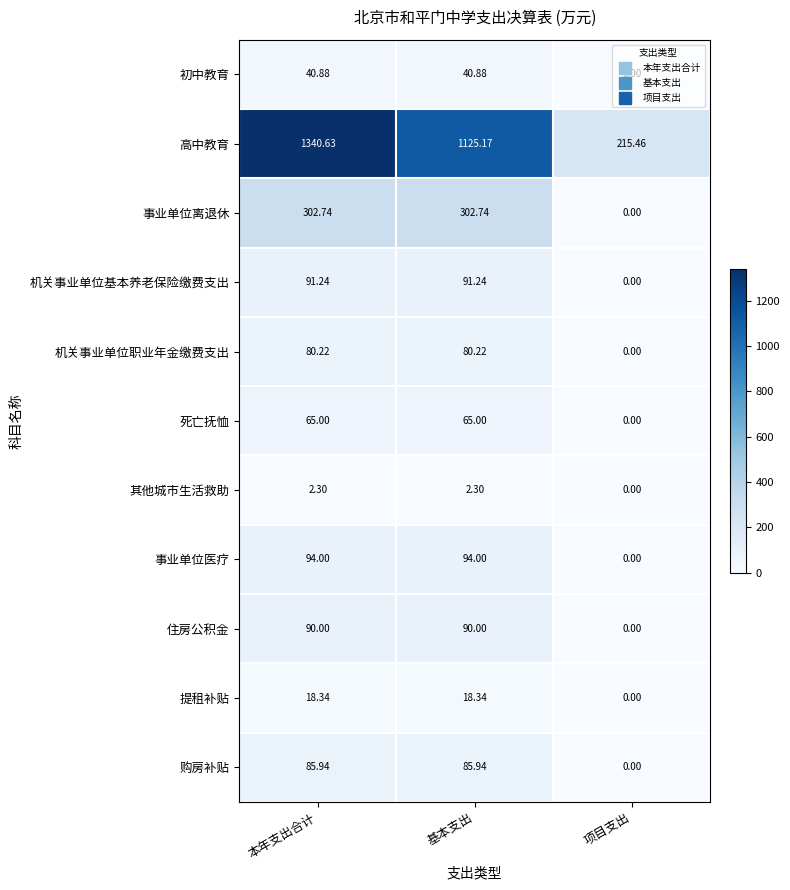

How many values in the 机关事业单位职业年金缴费支出 series are below 80?

1